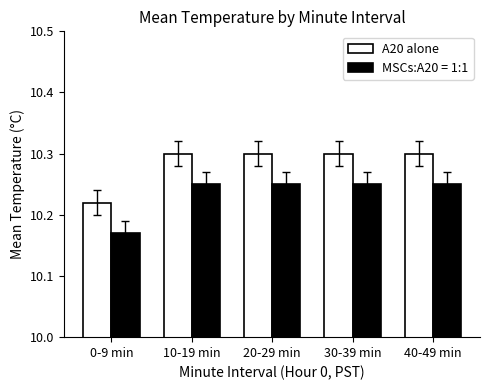

Are the bars horizontal?

No